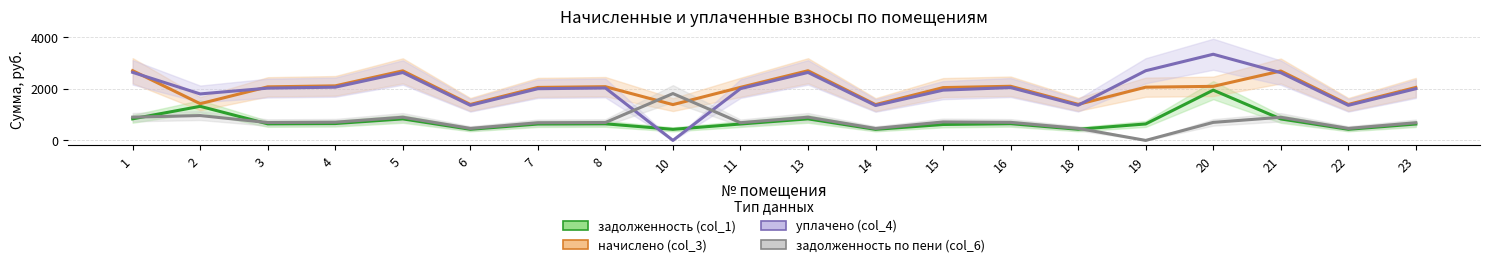

Which label corresponds to the smallest value in the chart?

10